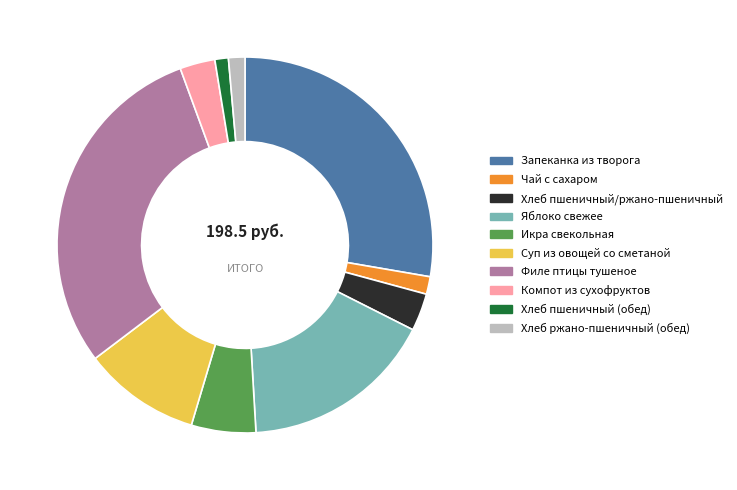

Does Хлеб пшеничный (обед) account for over 50% of the chart?

No